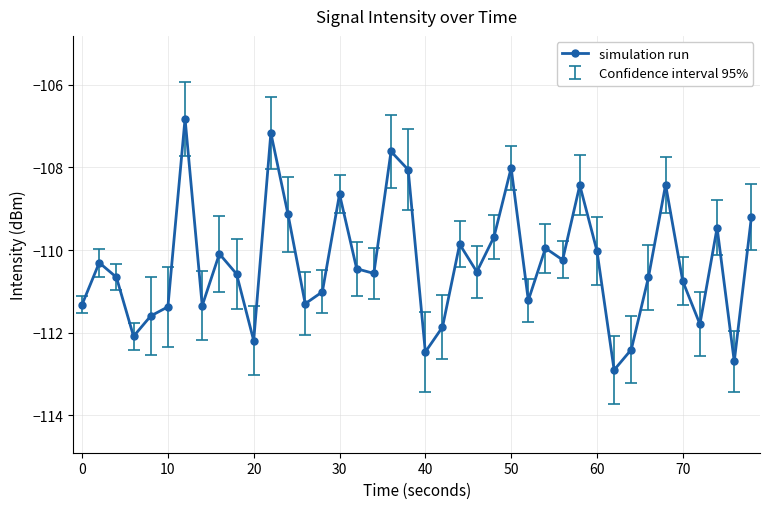

What is the sum of all values?

-4412.9